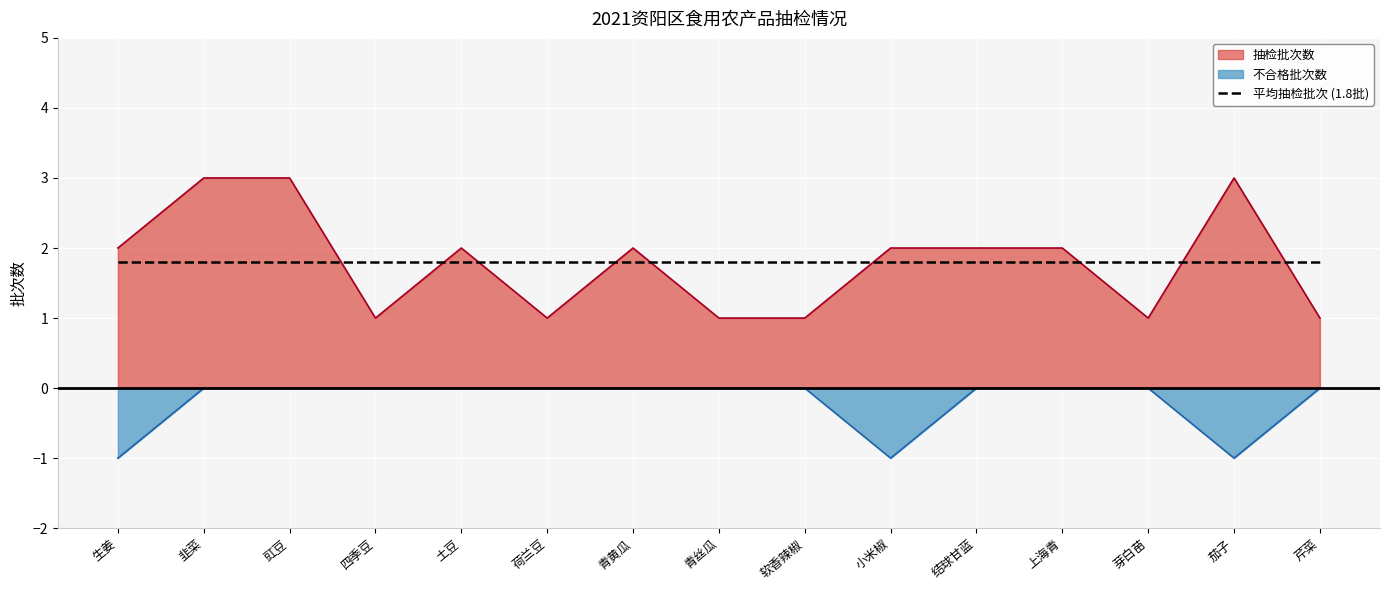

What is the spread (max minus min) of values at 茄子?

4.0